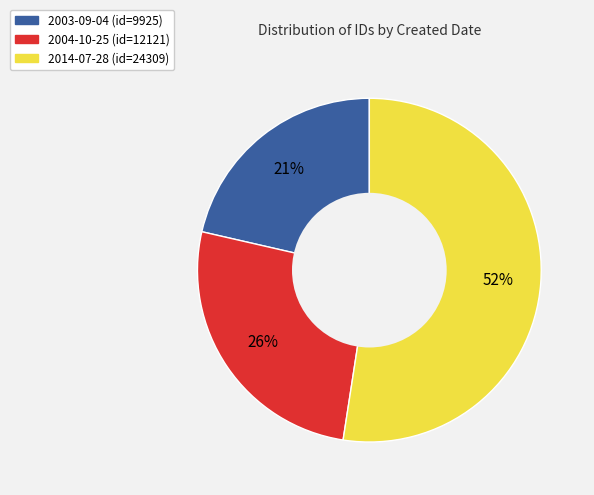

Which category has the smallest portion of the pie?

2003-09-04